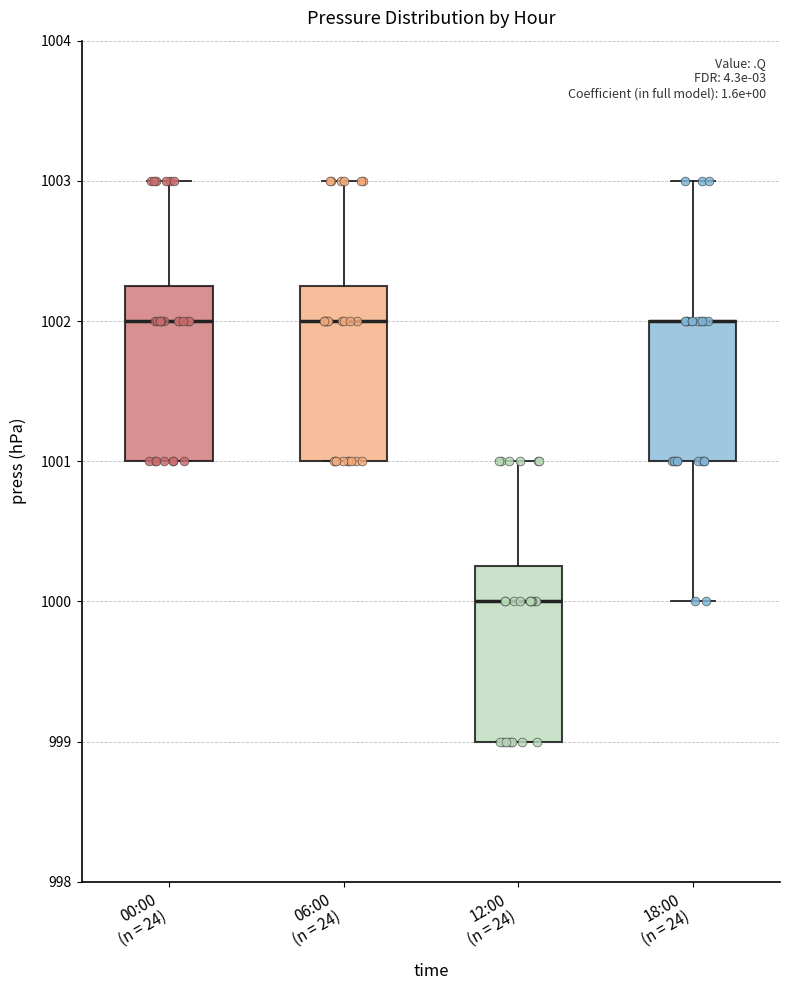

Where does the median line of the box for 12:00 (n = 24) sit on the y-axis? The values are not printed on the chart, so give them approximately, as read against the axis.

1000.0